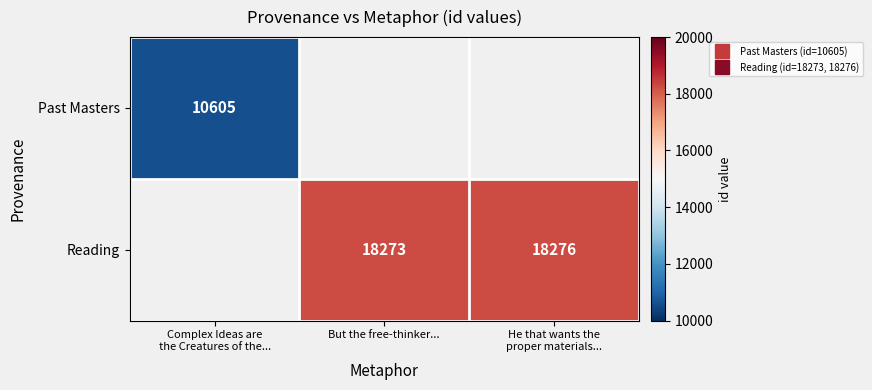

What is the maximum value shown in the chart?

18276.0